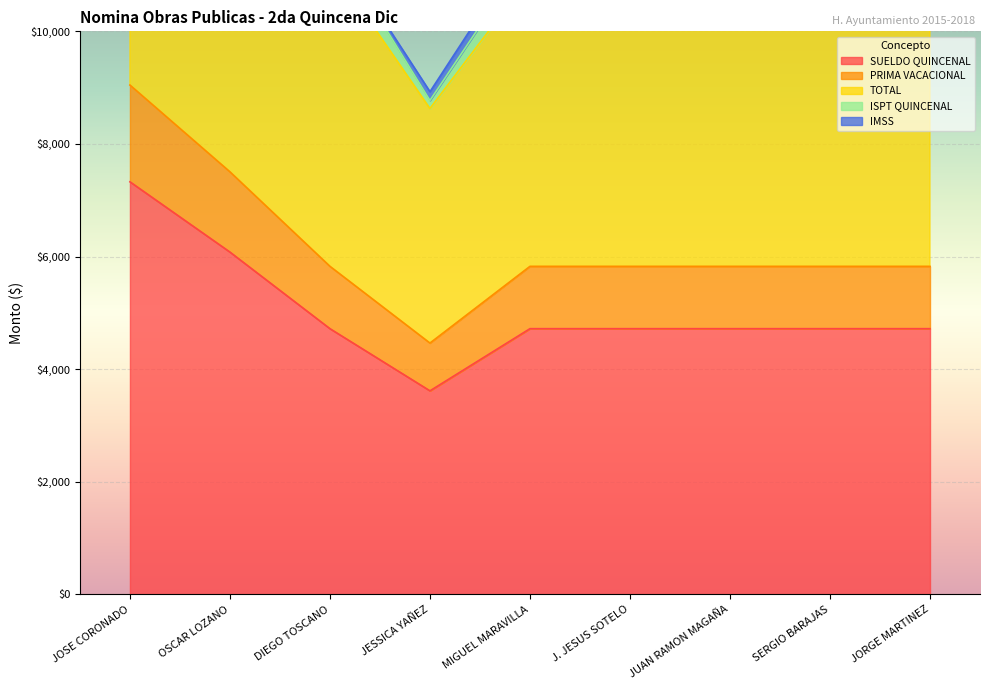

True or false: SUELDO QUINCENAL has a value of 1682 at DIEGO TOSCANO.

False